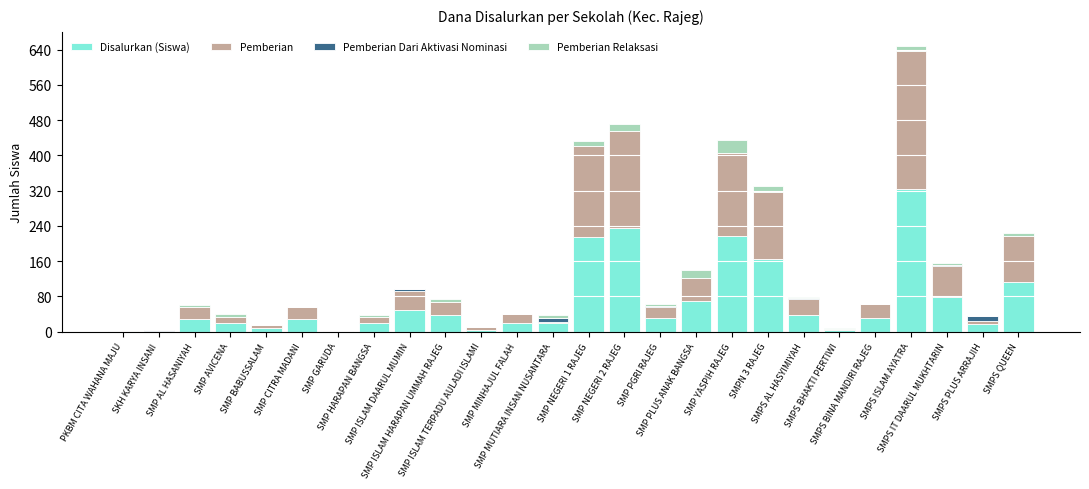

What is the average value of the Pemberian Relaksasi series?

6